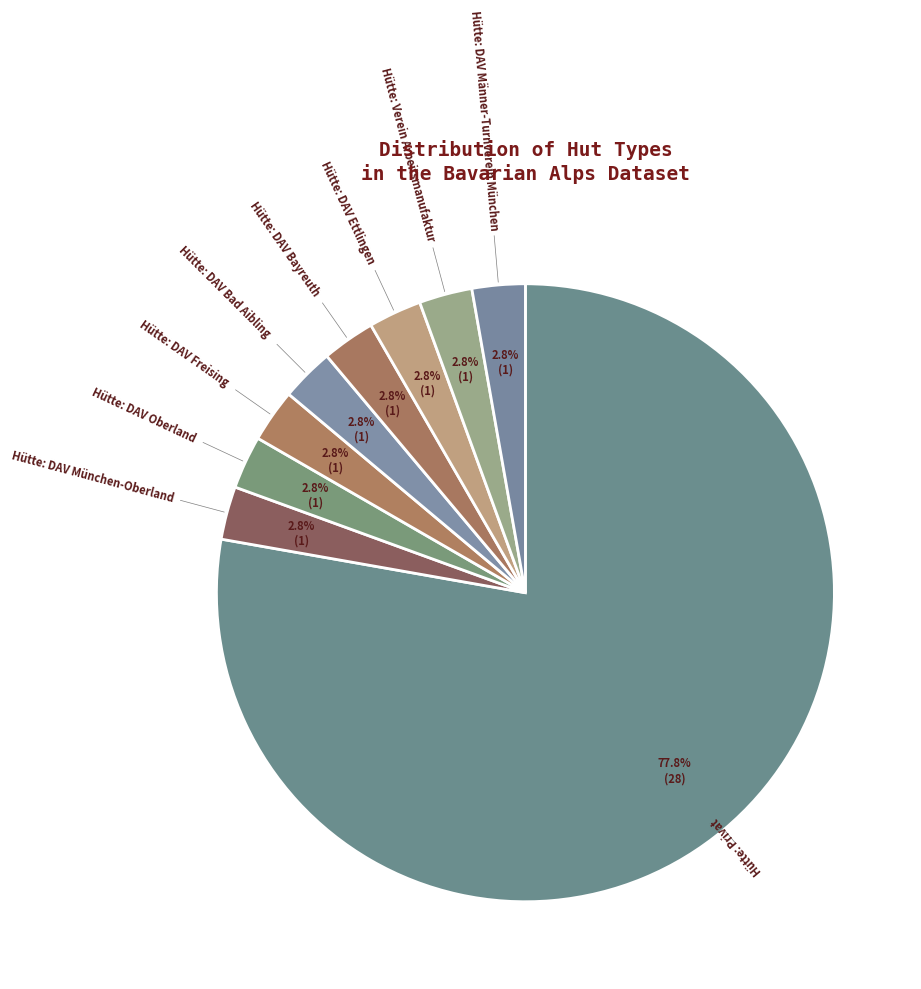

How many slices are in this pie chart?

9